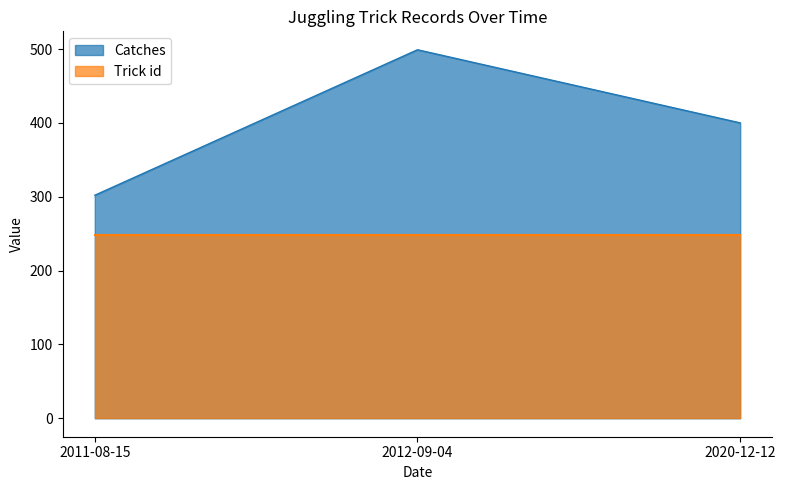

What position from the left is 2011-08-15?

1